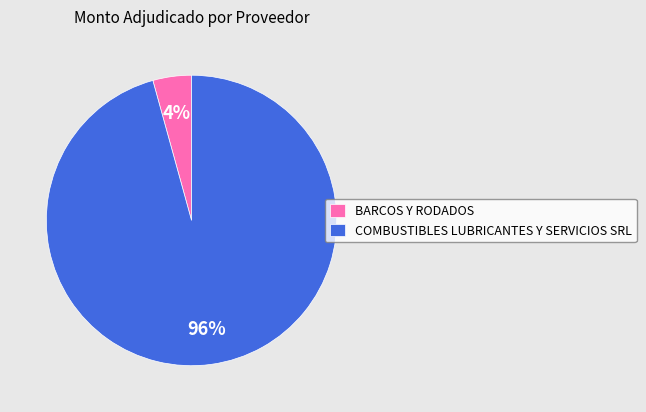

How many slices are in this pie chart?

2